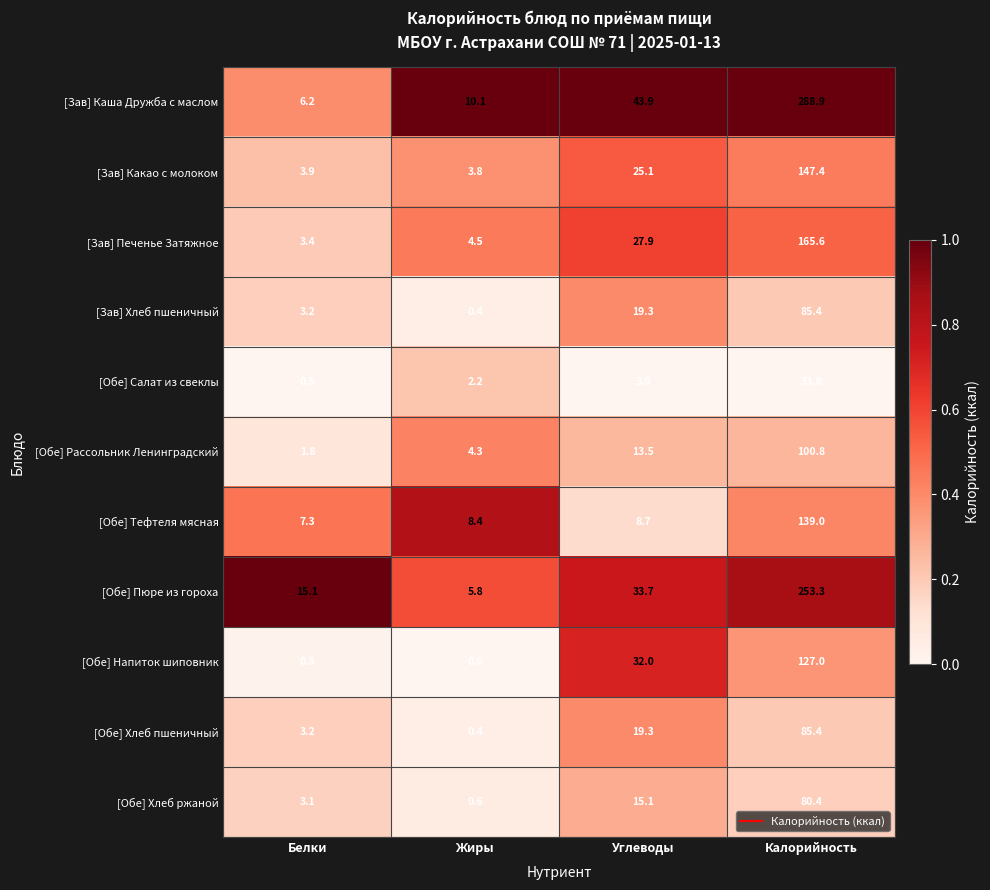

True or false: [Обе] Хлеб пшеничный has a value of 142.4 at Калорийность.

False